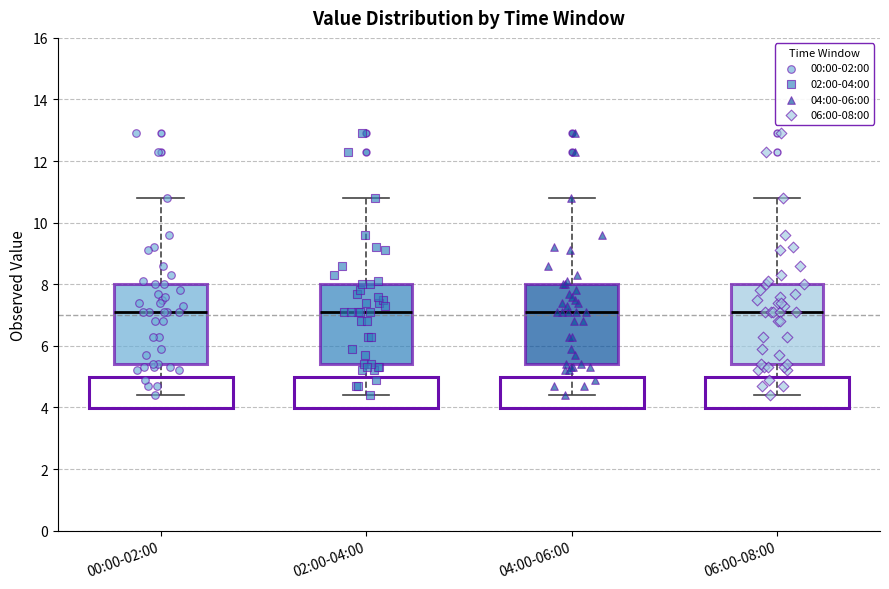

Reading left to right, read every box against the y-axis: the position of its median line, the range the box covers, and the ends of its whiskers. The values are not printed on the chart, so give them approximately, as read against the axis.

00:00-02:00: median 7.2, box 5.4 to 8.0, whiskers 4.4 to 10.8
02:00-04:00: median 7.2, box 5.4 to 8.0, whiskers 4.4 to 10.8
04:00-06:00: median 7.2, box 5.4 to 8.0, whiskers 4.4 to 10.8
06:00-08:00: median 7.2, box 5.4 to 8.0, whiskers 4.4 to 10.8